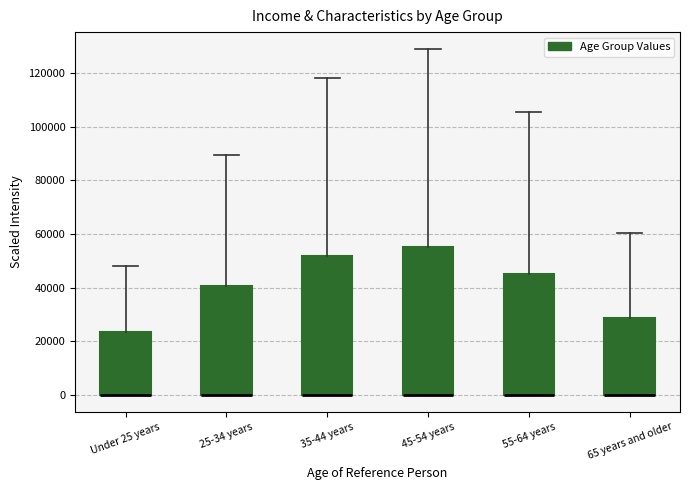

Reading left to right, read every box against the y-axis: the position of its median line, the range the box covers, and the ends of its whiskers. The values are not printed on the chart, so give them approximately, as read against the axis.

Under 25 years: median 0 (drawn on the box's lower edge), box 0 to 24000, whiskers 0 to 48000
25-34 years: median 0 (drawn on the box's lower edge), box 0 to 40000, whiskers 0 to 90000
35-44 years: median 0 (drawn on the box's lower edge), box 0 to 52000, whiskers 0 to 118000
45-54 years: median 0 (drawn on the box's lower edge), box 0 to 56000, whiskers 0 to 128000
55-64 years: median 0 (drawn on the box's lower edge), box 0 to 46000, whiskers 0 to 106000
65 years and older: median 0 (drawn on the box's lower edge), box 0 to 28000, whiskers 0 to 60000